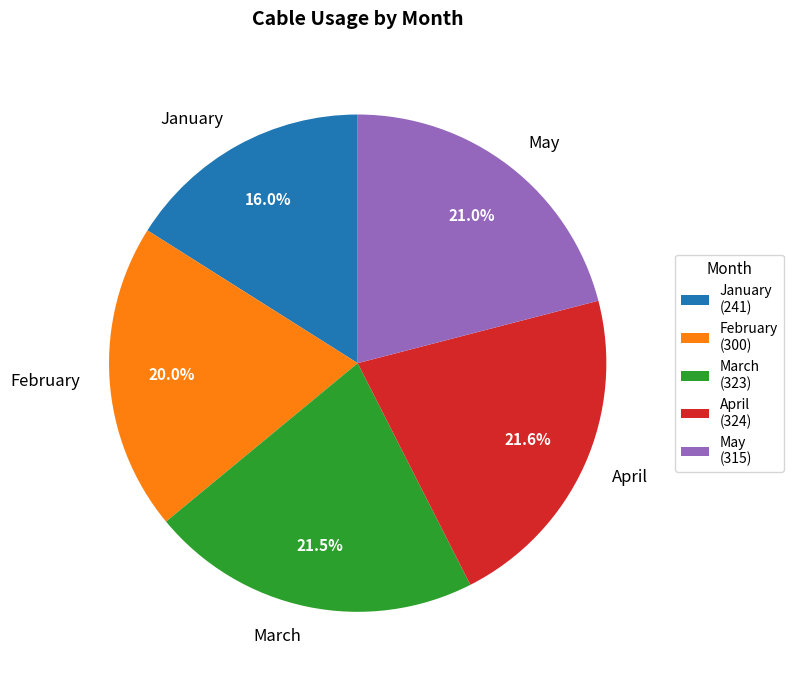

What is the ratio of the value at February to the value at May?

1.0